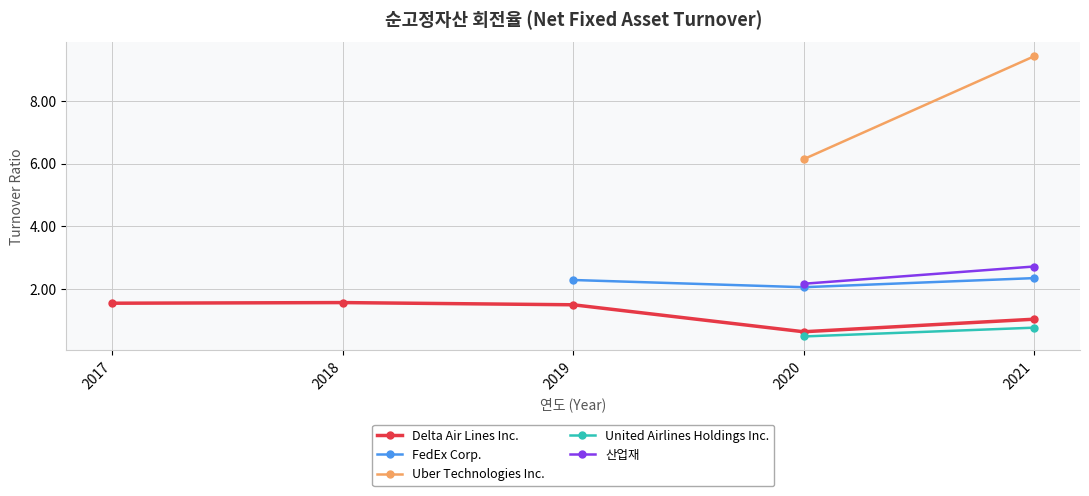

What is the difference between the second highest and minimum values in the Delta Air Lines Inc. series?

0.9